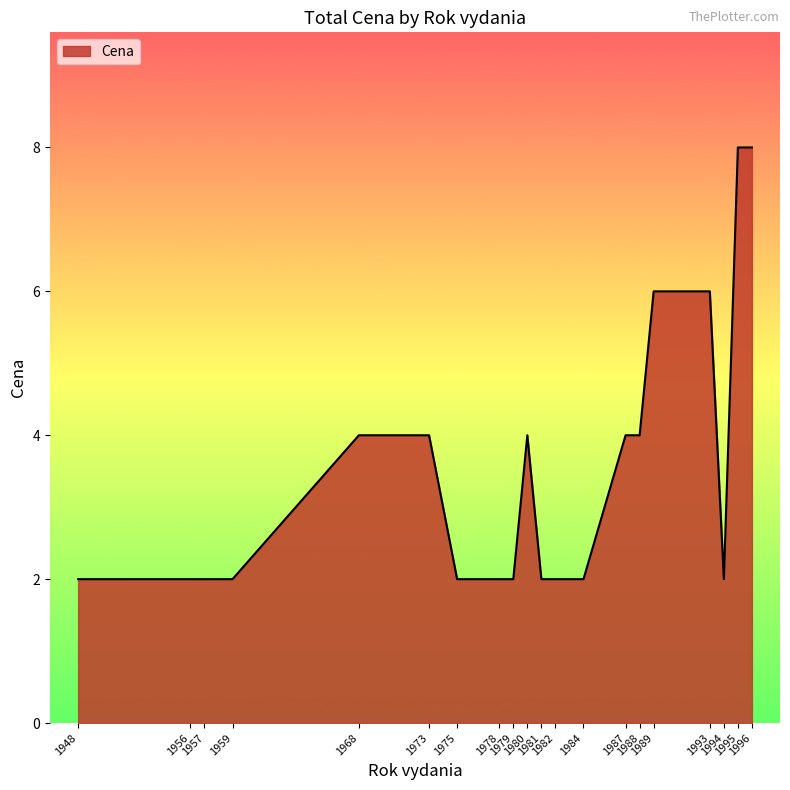

What is the difference between the maximum and second lowest values?

6